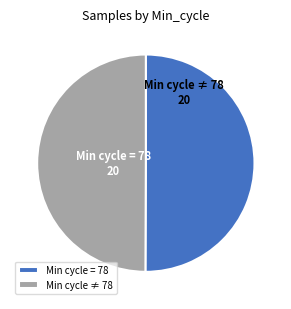

What is the ratio of the value at Min cycle = 78 to the value at Min cycle ≠ 78?

1.0